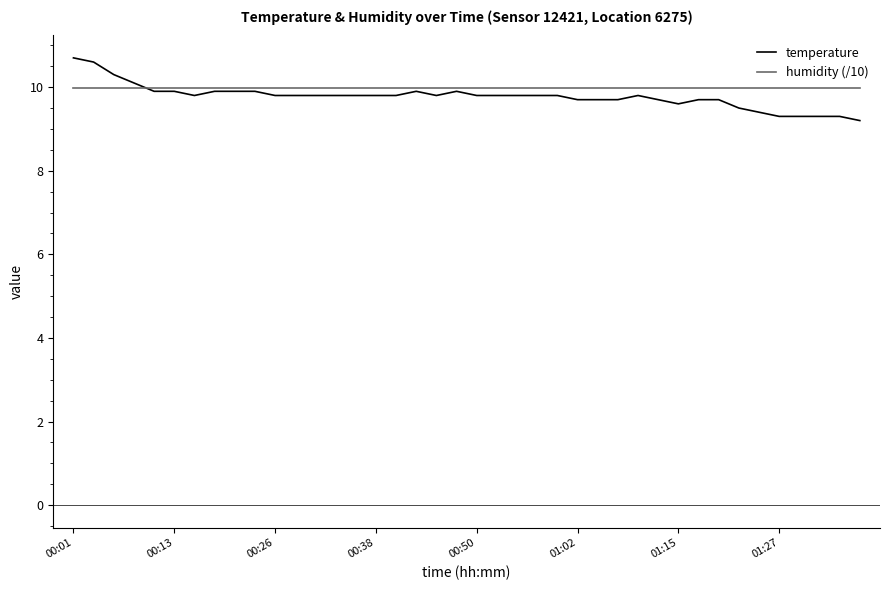

List the series in order of their peak value, highest first.

temperature, humidity (/10)